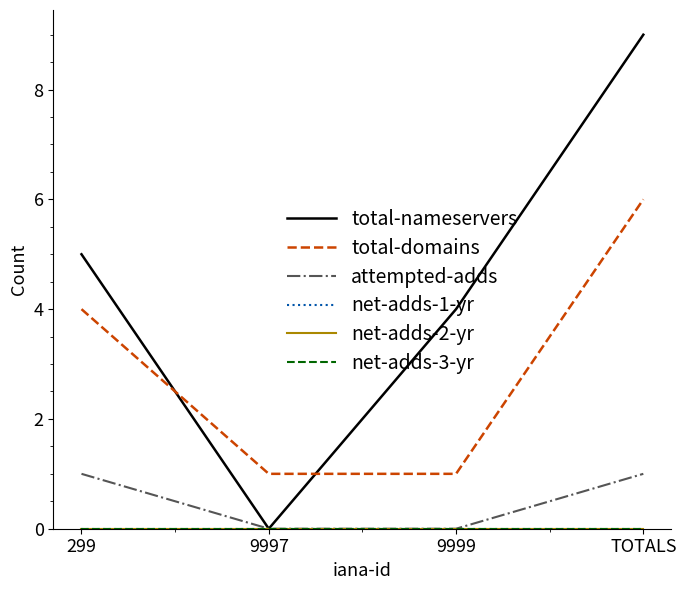

What is the total value across all series at 299?

10